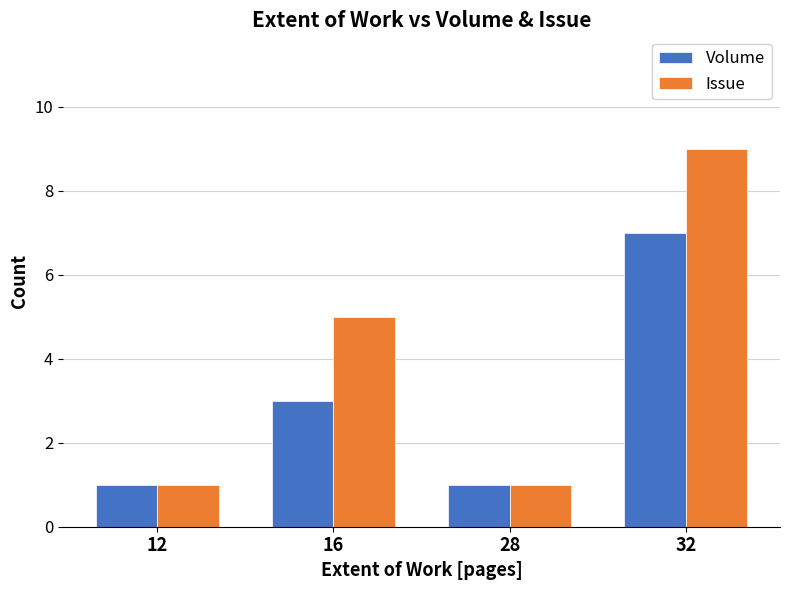

The Issue series shows 0 at 28. True or false?

False